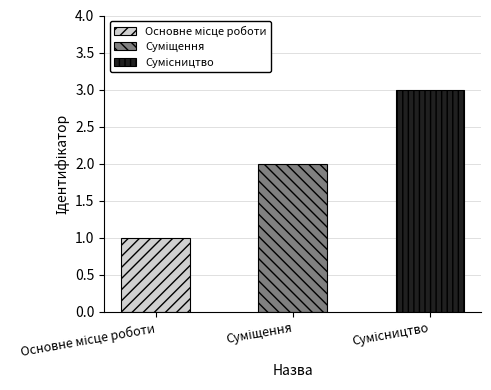

What position from the left is Суміщення?

2